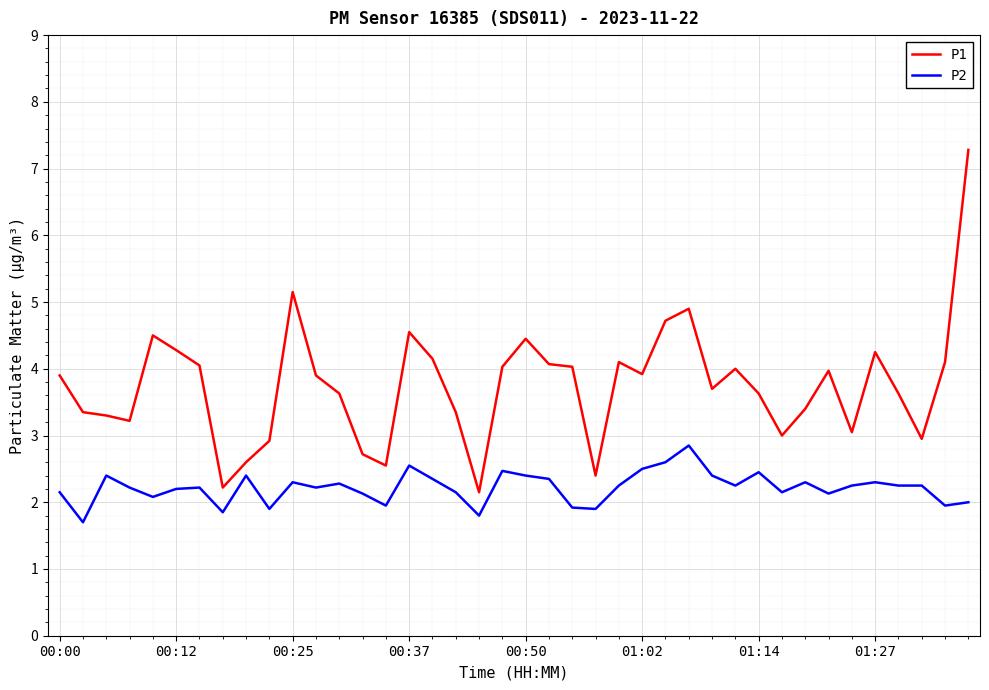

Rank the series by their average value, from highest to lowest.

P1, P2